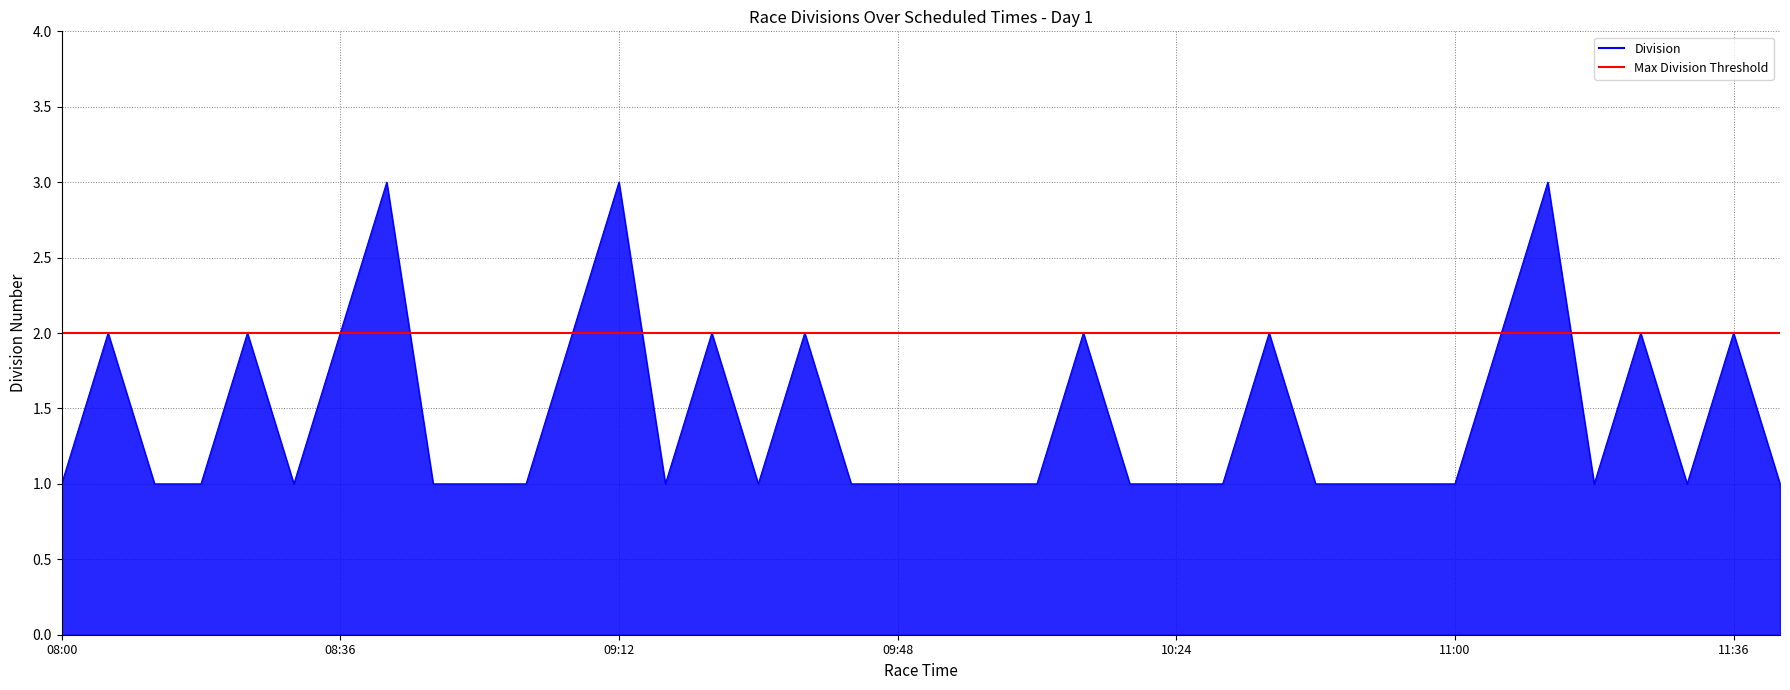

Approximately how many times larger is the value at 09:18 compared to 09:12?

0.3